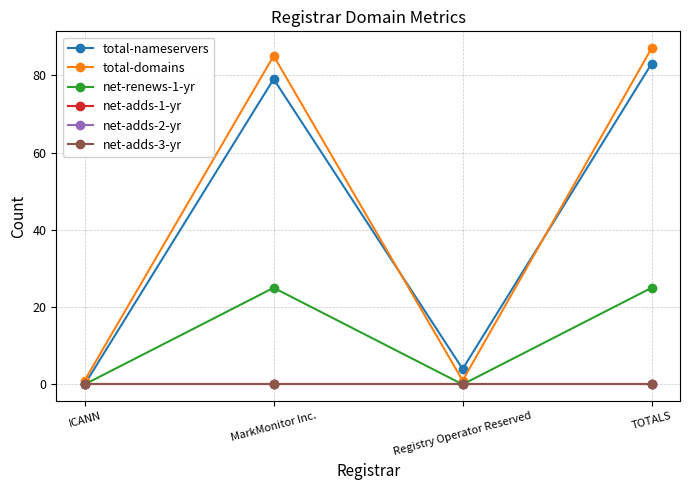

What is the difference between the second highest and second lowest values in the total-nameservers series?

75